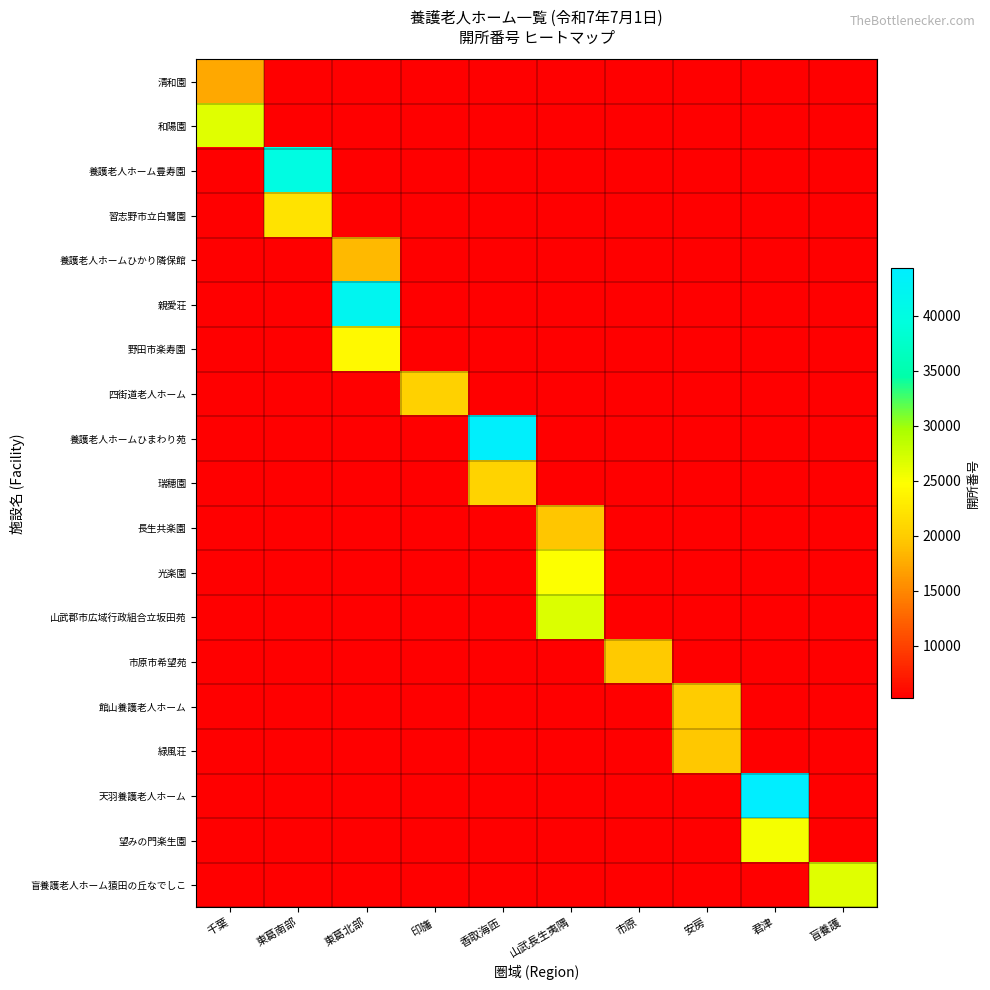

Count the number of categories in the chart.

10